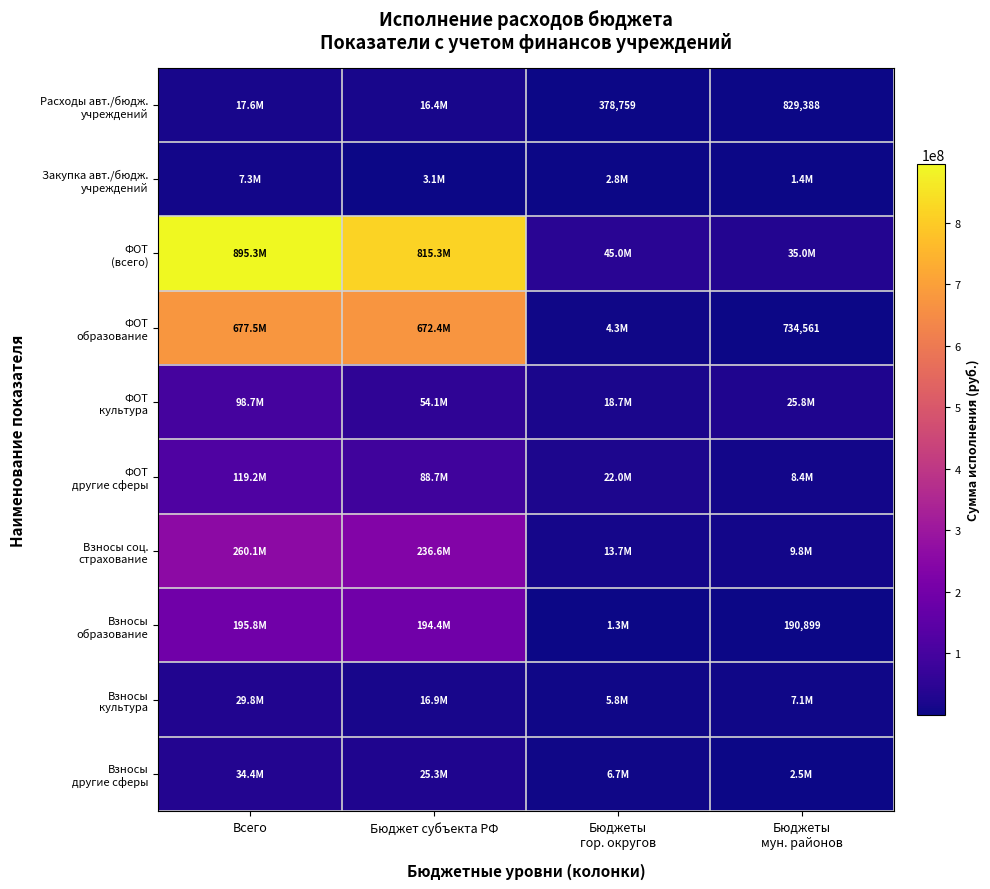

How many data points does each series have?

4